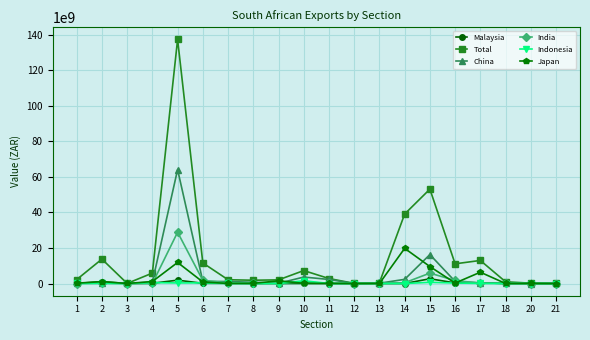

The value of Indonesia at 20 is 3733789. True or false?

True